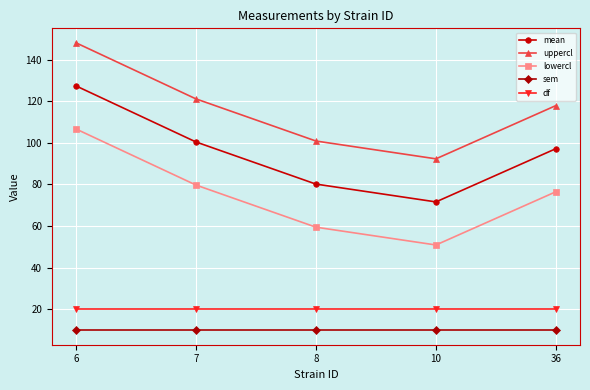

List the series in order of their peak value, highest first.

uppercl, mean, lowercl, df, sem